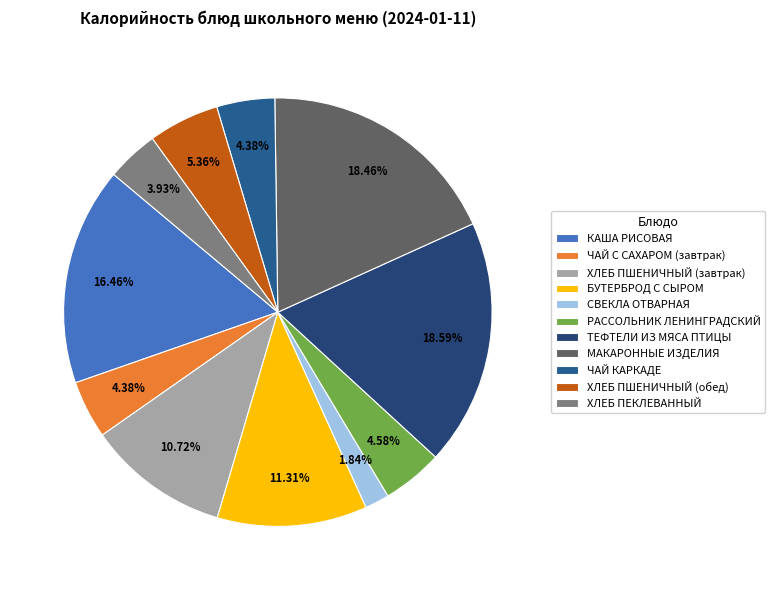

What is the smallest slice in the pie chart?

СВЕКЛА ОТВАРНАЯ